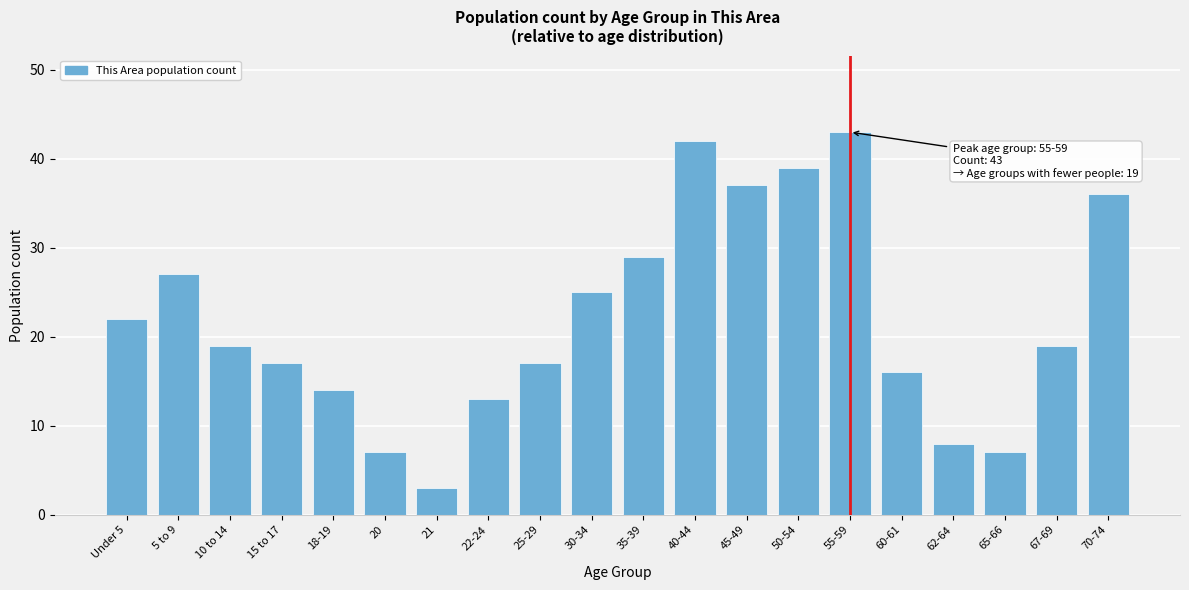

Reading left to right, transcribe all the data shown in this chart.

22	27	19	17	14	7	3	13	17	25	29	42	37	39	43	16	8	7	19	36